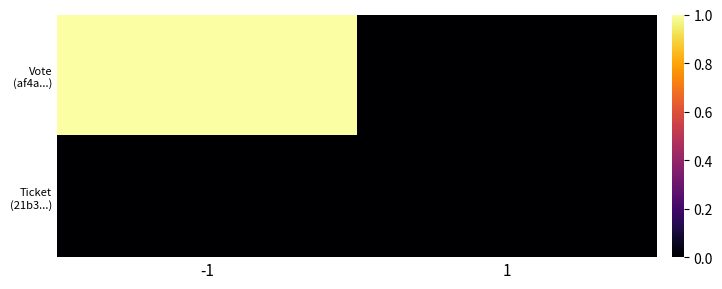

How many distinct data groups are displayed?

2